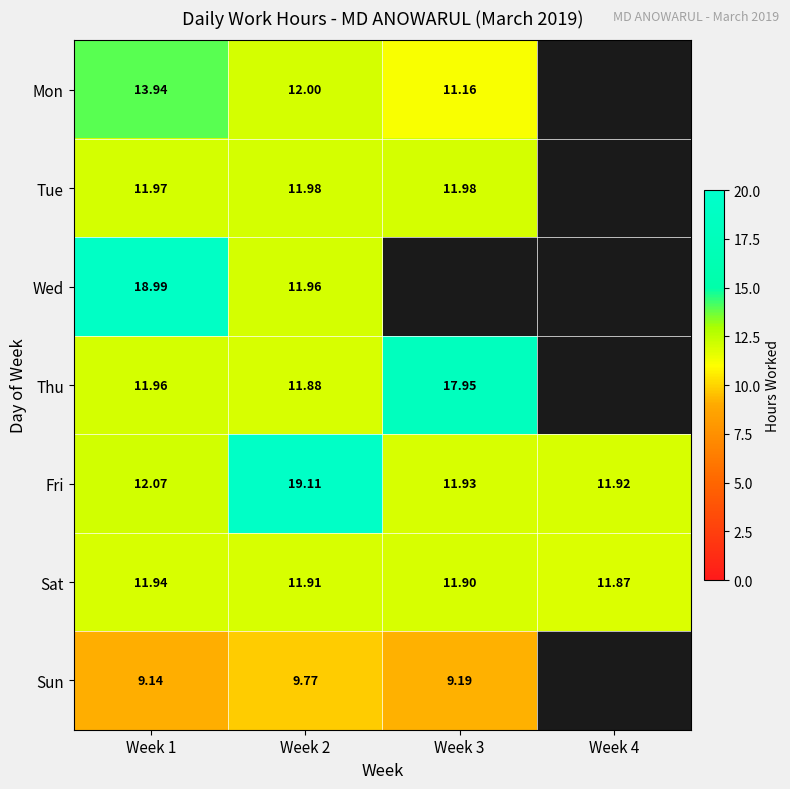

What is the minimum value shown in the chart?

9.1